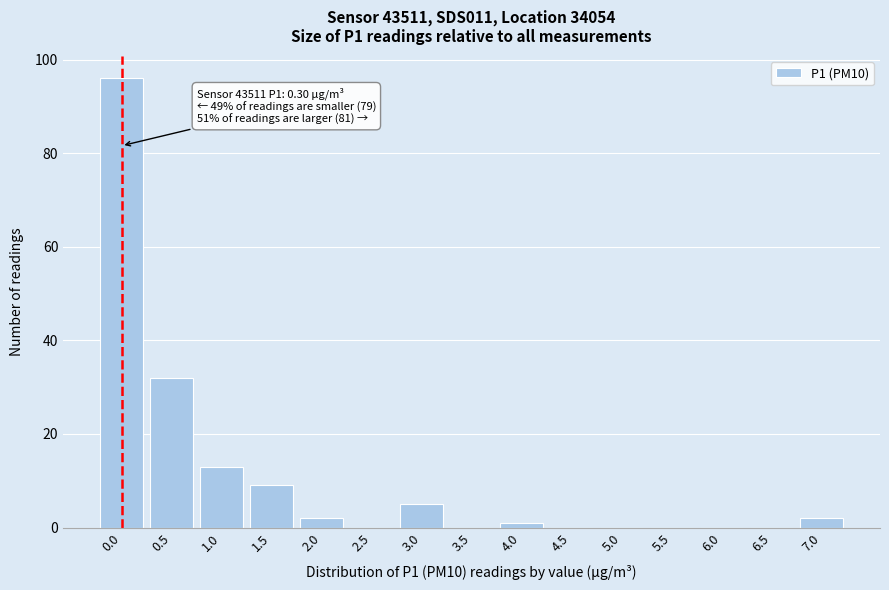

Reading right to left, what are all the values shown in this chart?

7.0=2	6.5=0	6.0=0	5.5=0	5.0=0	4.5=0	4.0=1	3.5=0	3.0=5	2.5=0	2.0=2	1.5=9	1.0=13	0.5=32	0.0=96